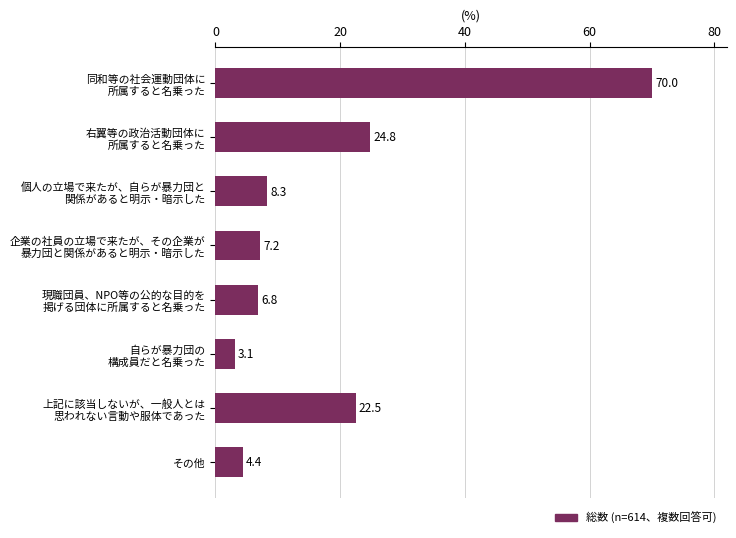

At which label is the value closest to 36?

右翼等の政治活動団体に
所属すると名乗った